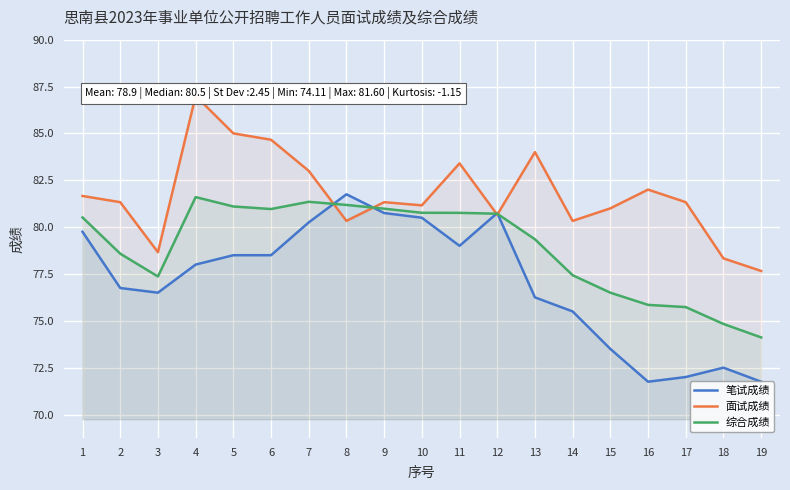

At which label does 综合成绩 reach its peak?

4